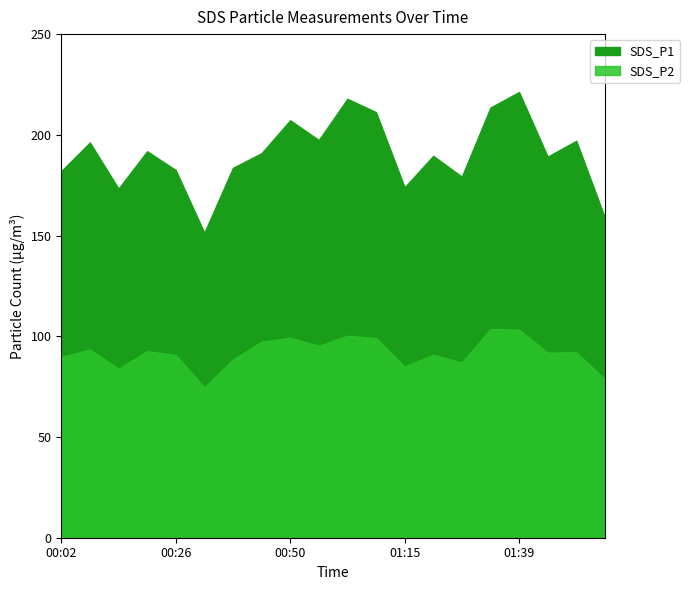

Rank the series by their average value, from highest to lowest.

SDS_P1, SDS_P2